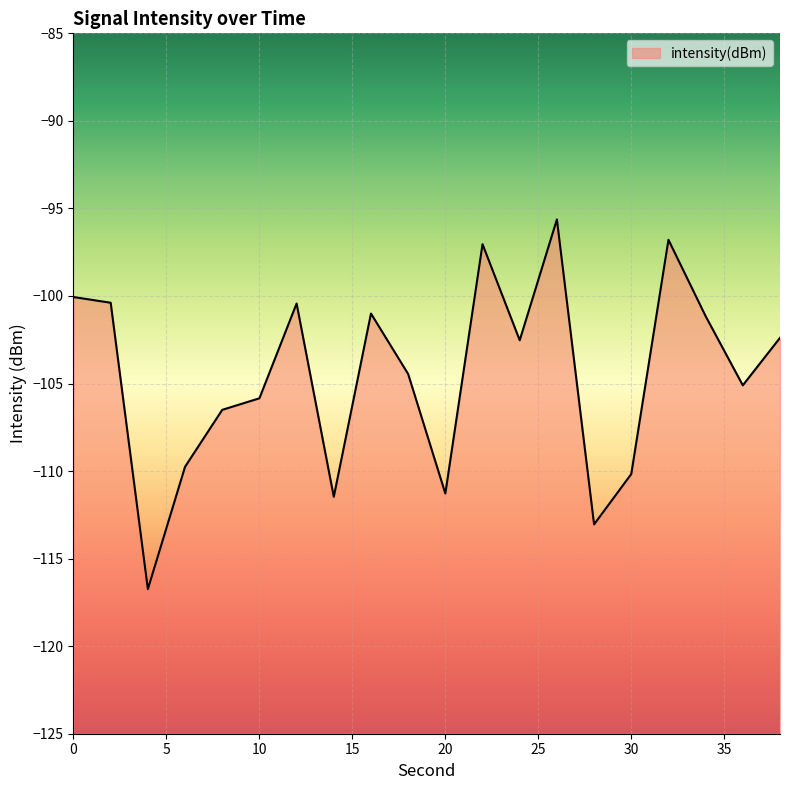

What is the sum of the values at 6 and 28?

-222.8